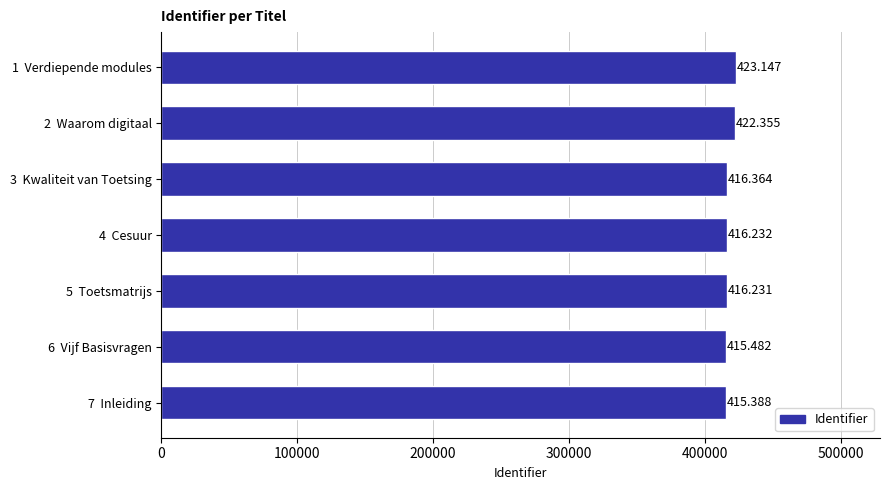

How many bars are there in total?

7